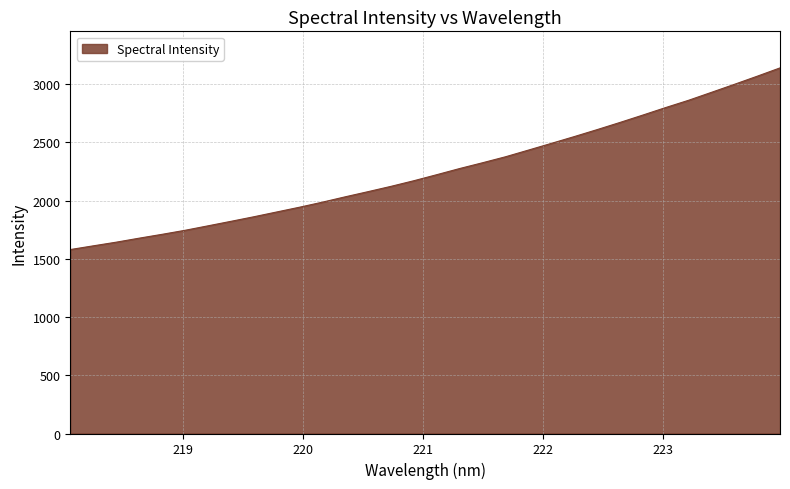

True or false: the data has more than 0 interior local peaks.

False